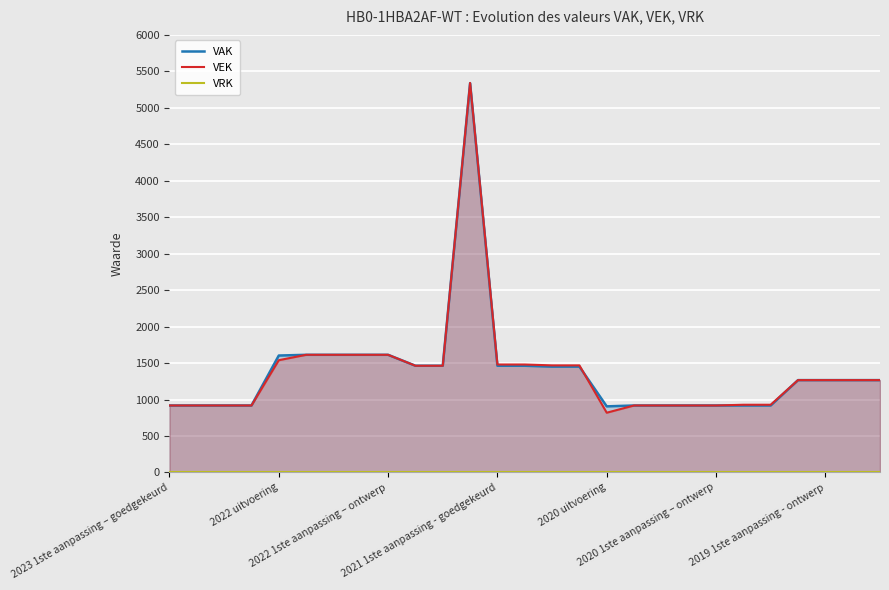

What are all the series names shown in the legend?

VAK, VEK, VRK